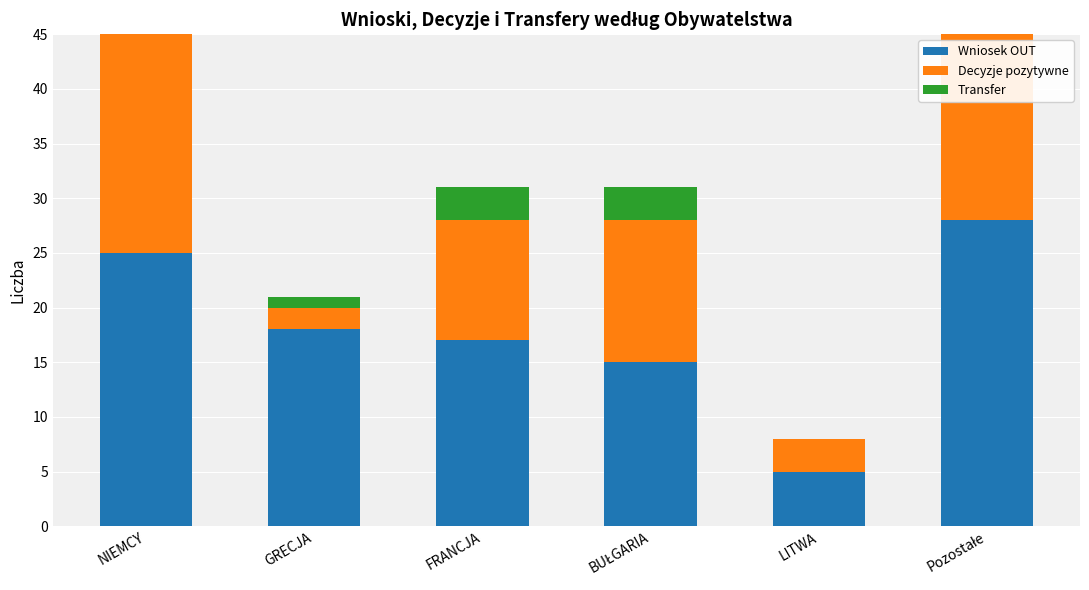

What is the difference between the Transfer values at FRANCJA and LITWA?

3